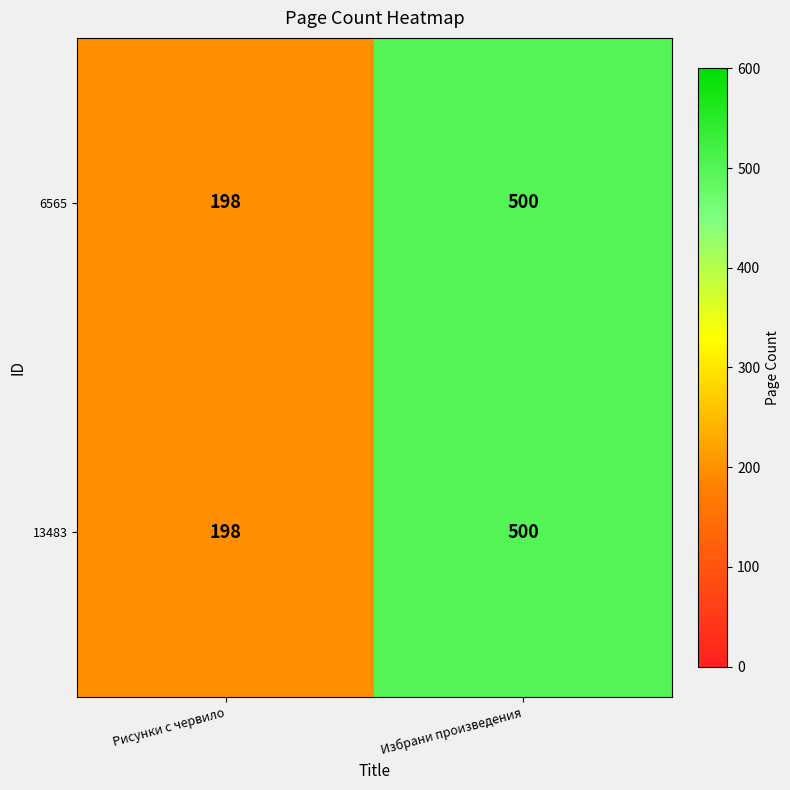

What is the approximate value of 6565 at Избрани произведения, to the nearest 5?

500